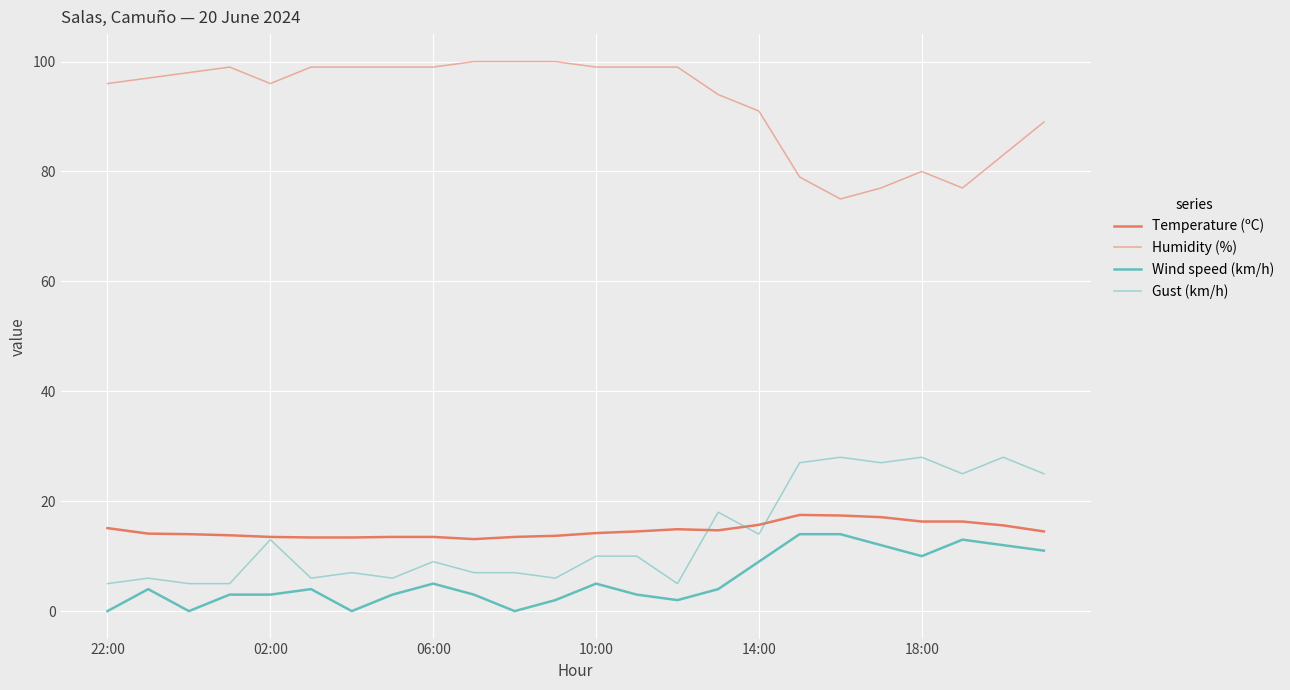

What is the value of the Temperature (ºC) point at the 12th from the left?

13.7